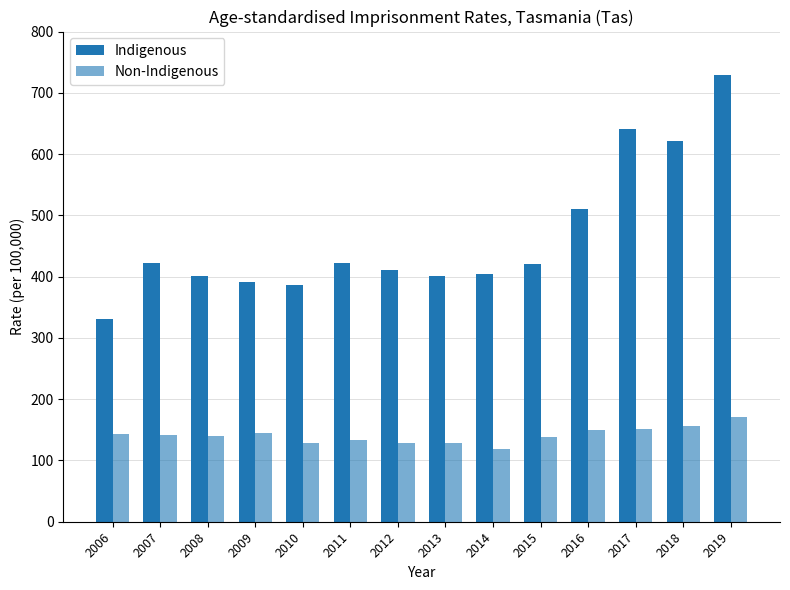

How many categories are shown in the chart?

14